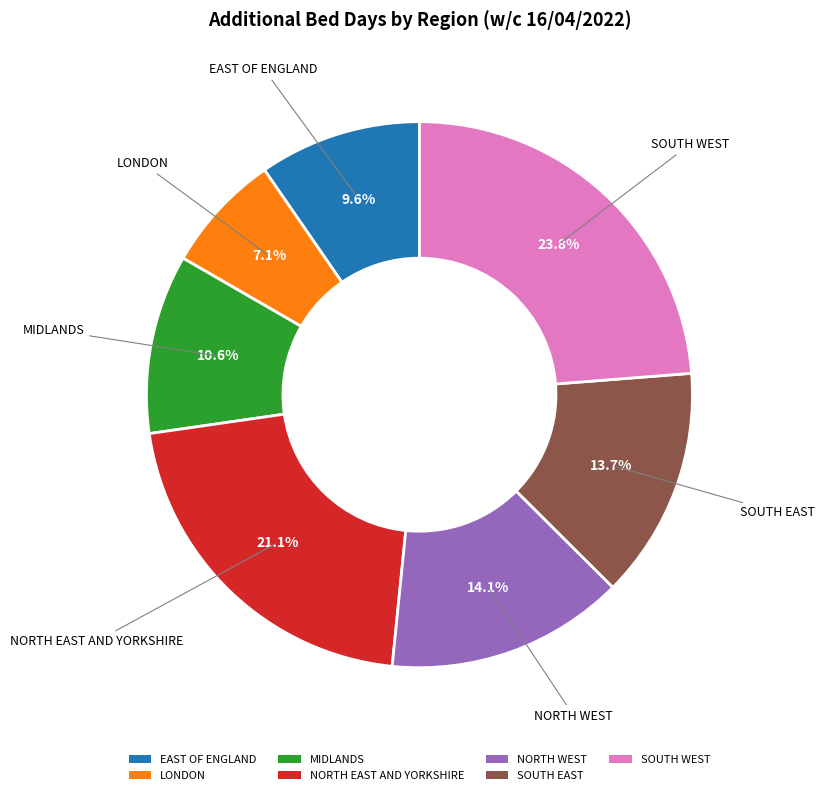

To the nearest percent, what is the average slice percentage?

14%